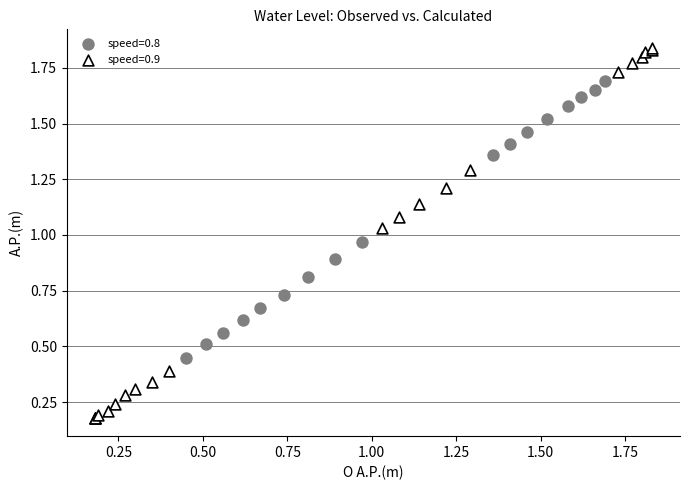

Which series has the largest Y range (max minus min)?

speed=0.9